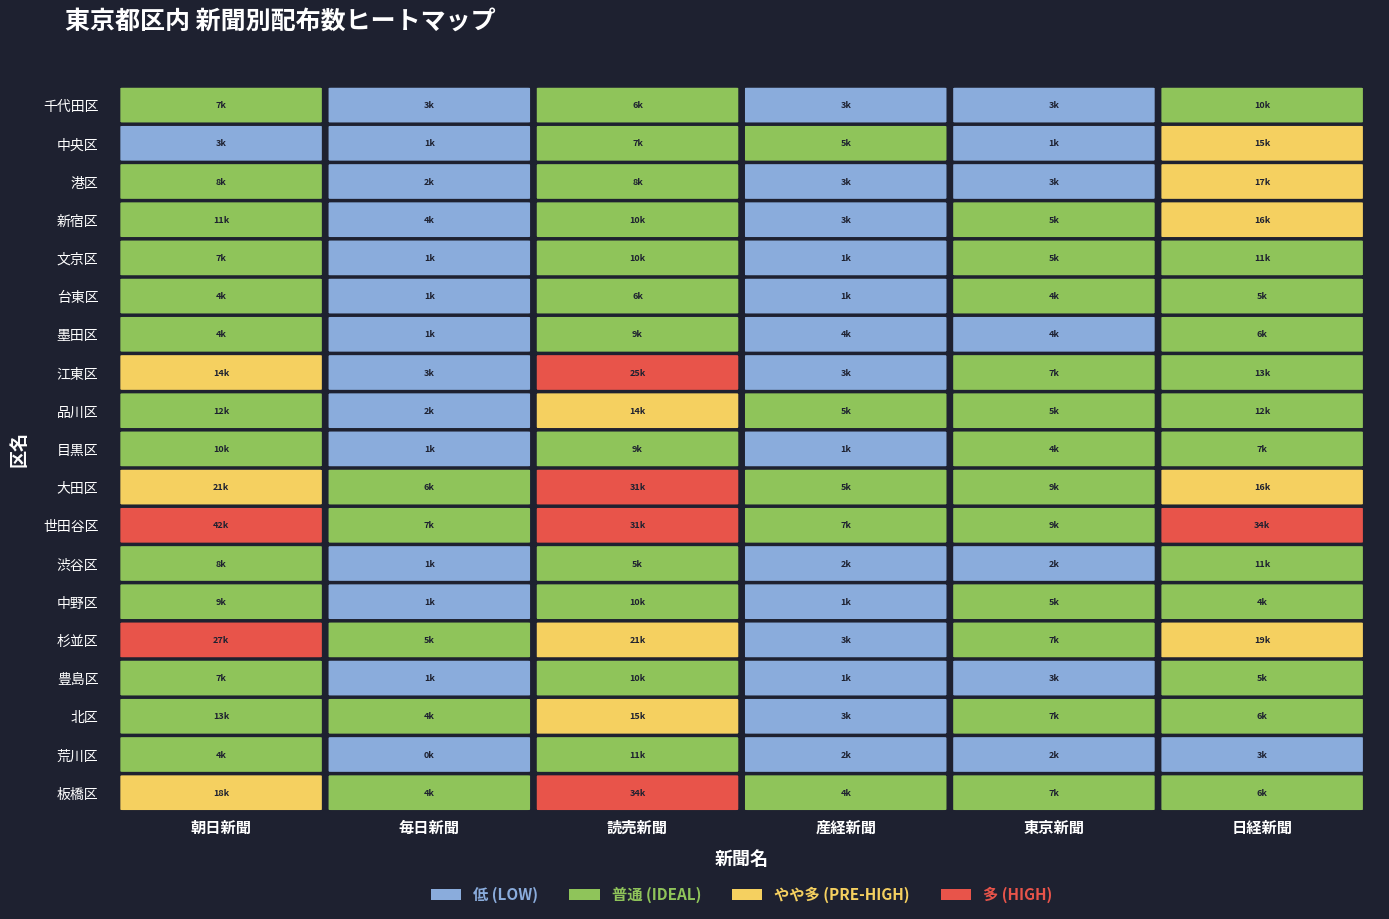

List the labels in order of 豊島区 value, largest first.

2, 0, 5, 4, 3, 1